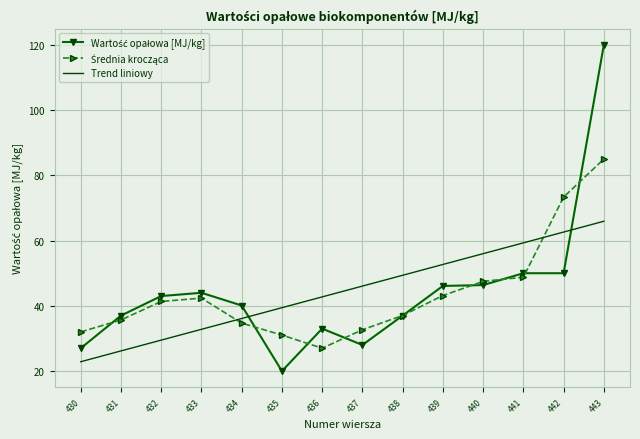

What is the minimum value shown in the chart?

20.0